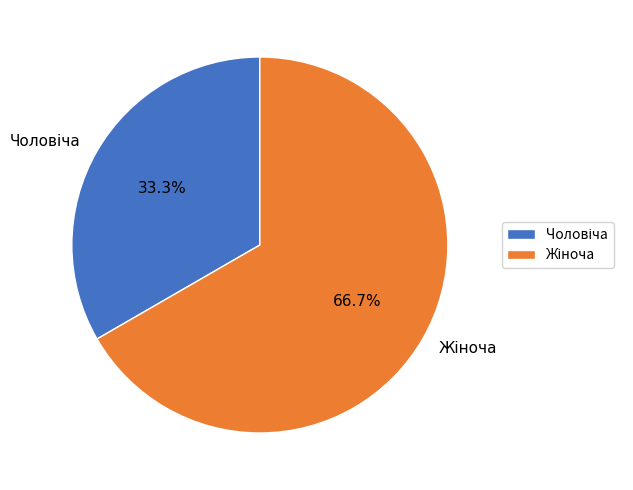

Does any single category account for the majority?

Yes